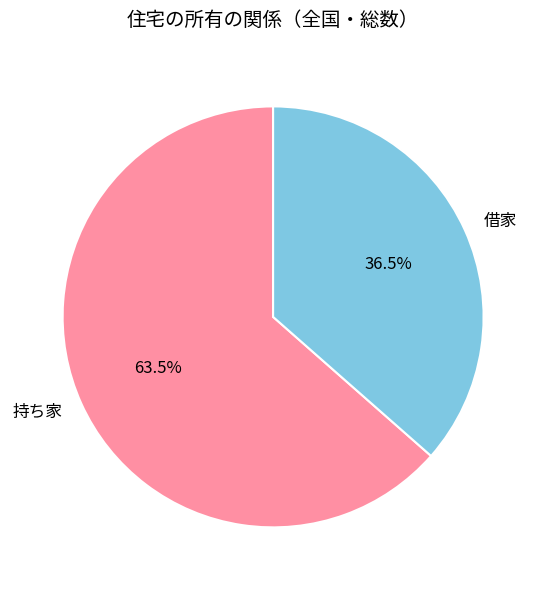

How many slices are in this pie chart?

2